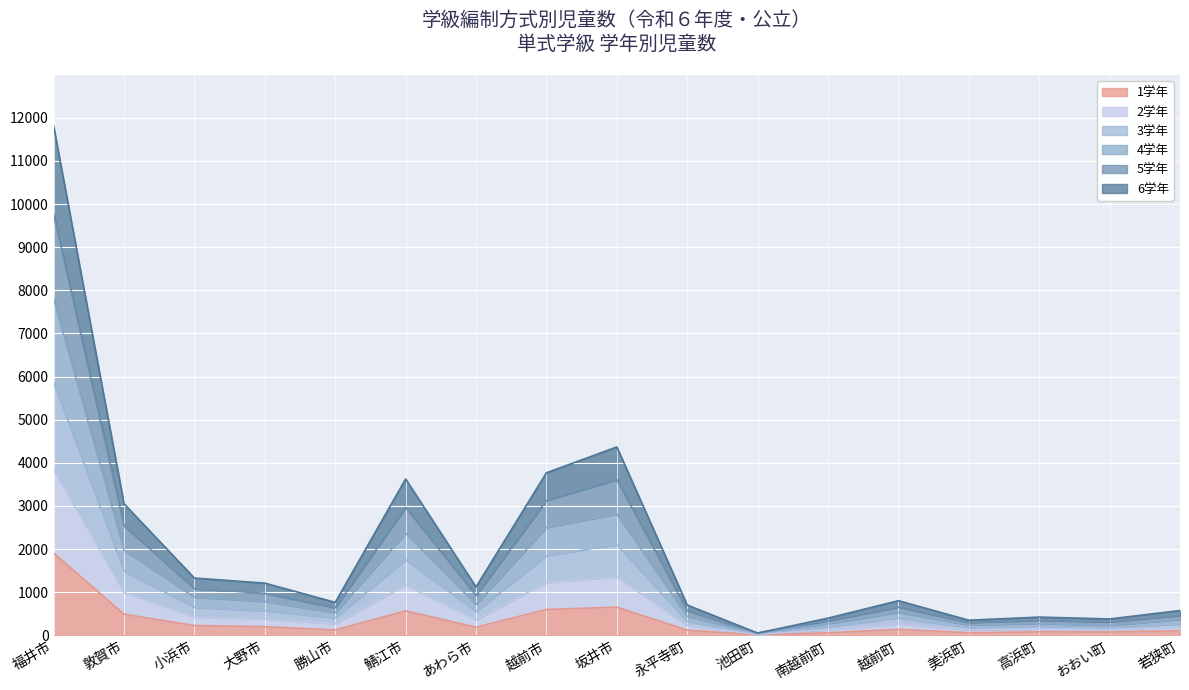

Where is 1学年 nearest to the value 955?

坂井市